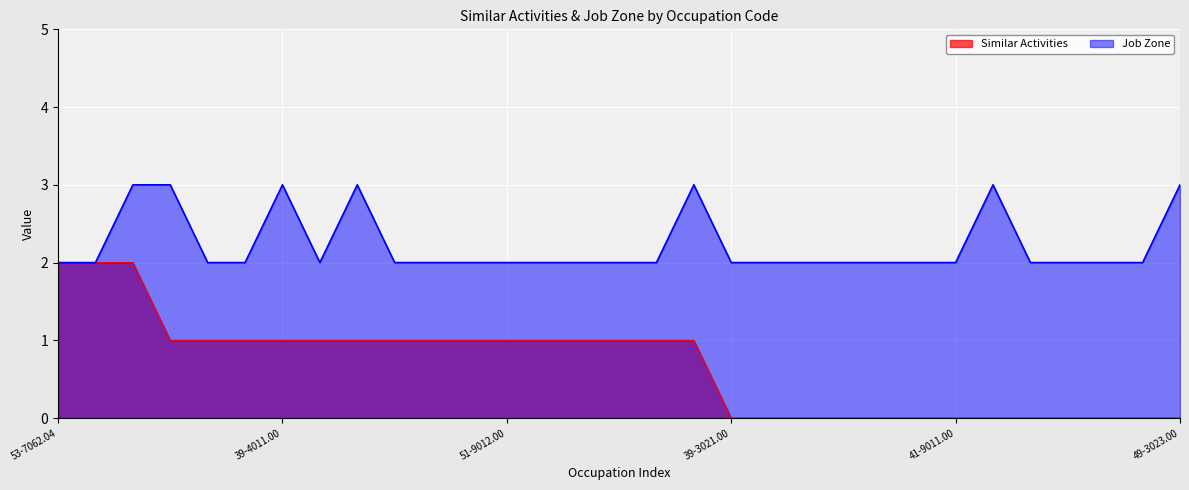

List the series in order of their overall mean, lowest first.

Similar Activities, Job Zone